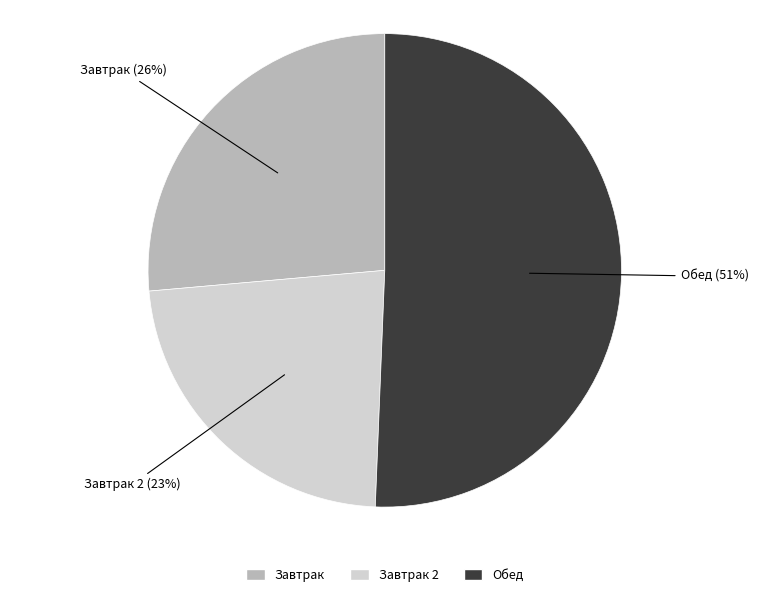

To the nearest percent, what is the average slice percentage?

33%